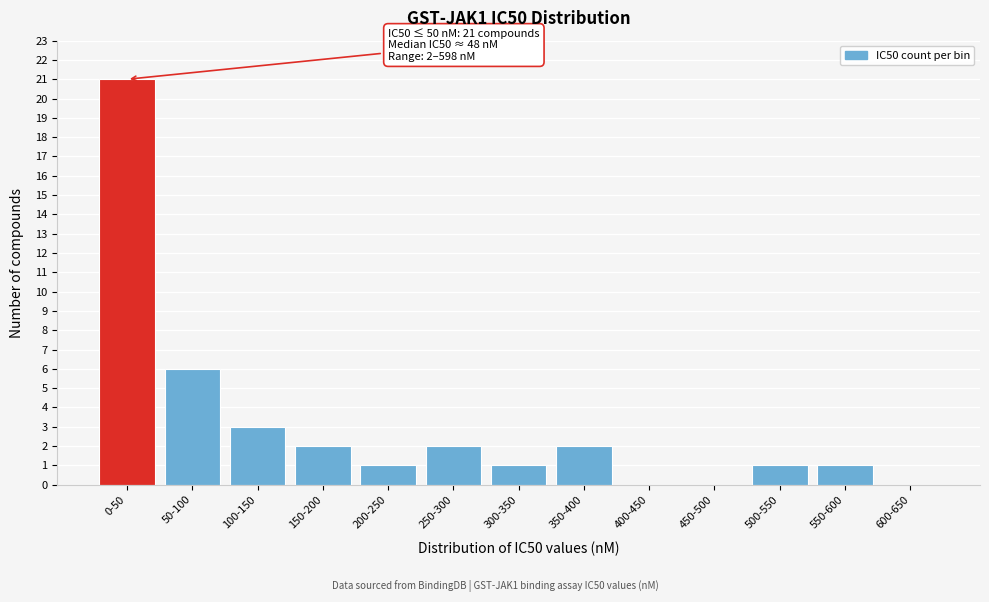

Reading right to left, transcribe all the data shown in this chart.

600-650=0	550-600=1	500-550=1	450-500=0	400-450=0	350-400=2	300-350=1	250-300=2	200-250=1	150-200=2	100-150=3	50-100=6	0-50=21